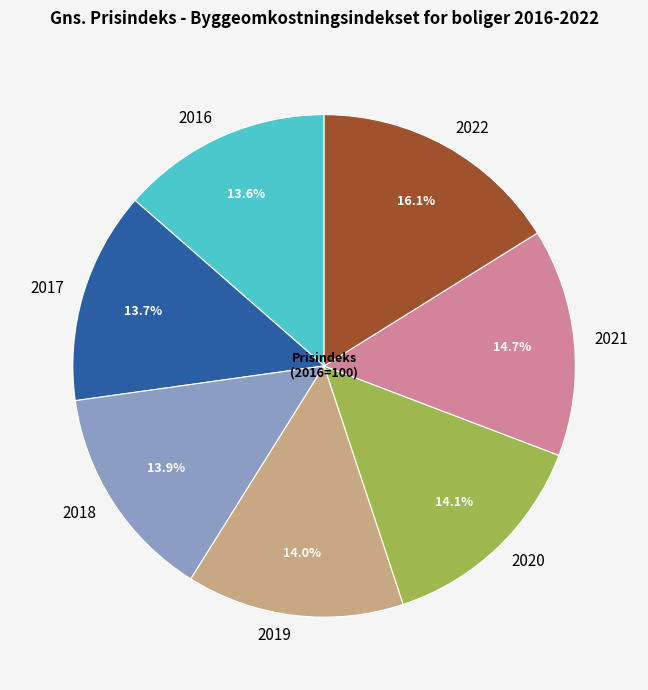

What is the ratio of the value at 2019 to the value at 2020?

1.0